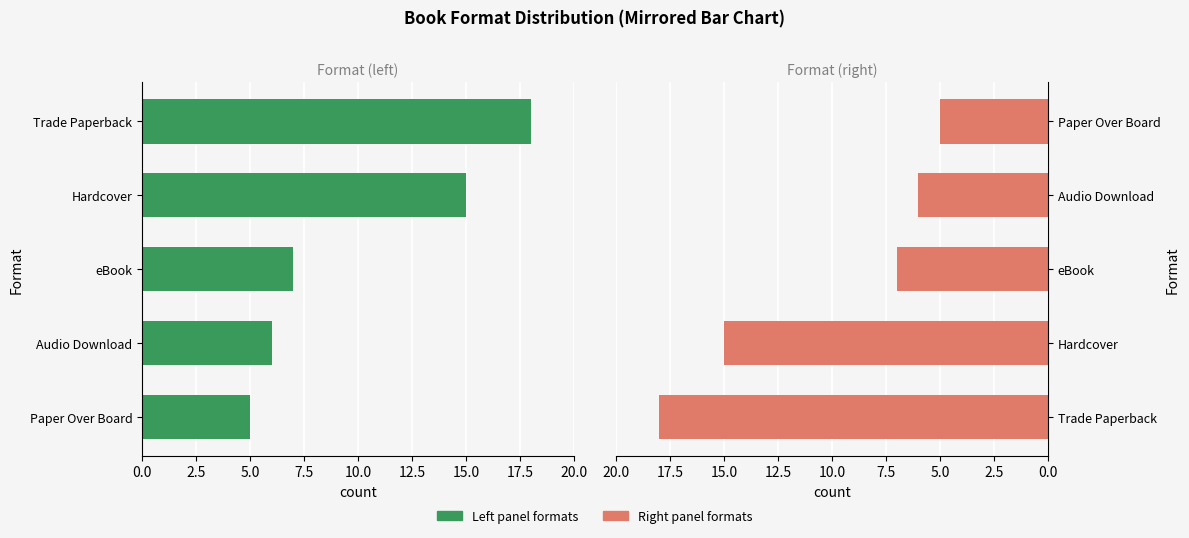

What is the difference between the Format Count (Right) values at Trade Paperback and eBook?

11